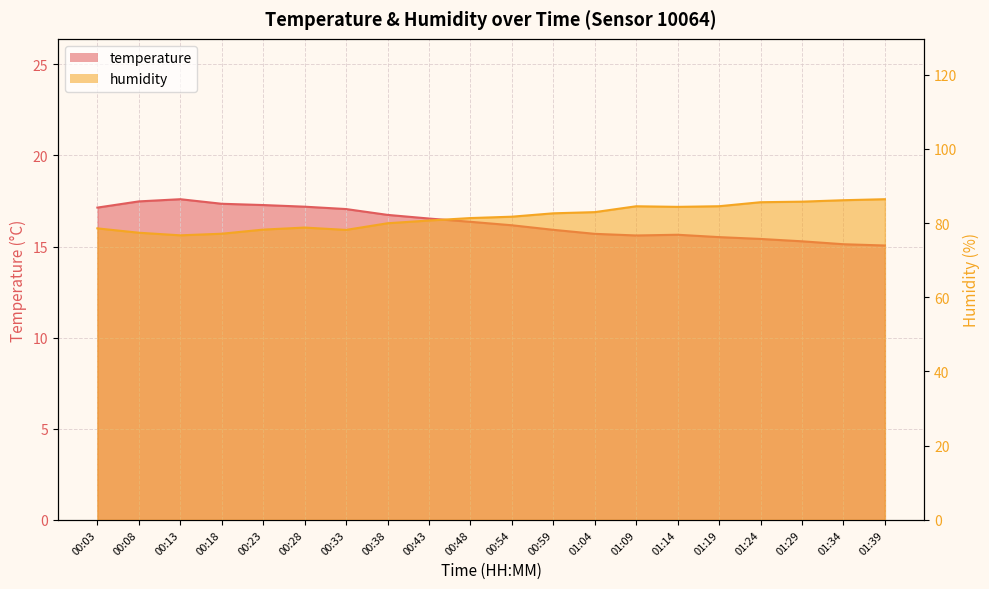

In temperature, how many points are lower than both neighbors (excluding endpoints)?

1